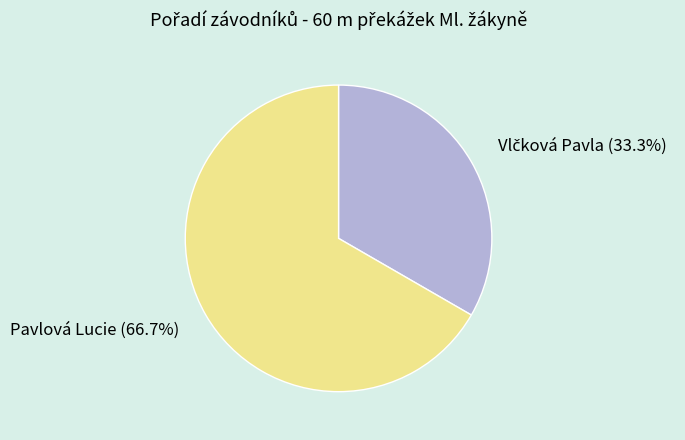

Is there any slice that represents more than half of the pie?

Yes